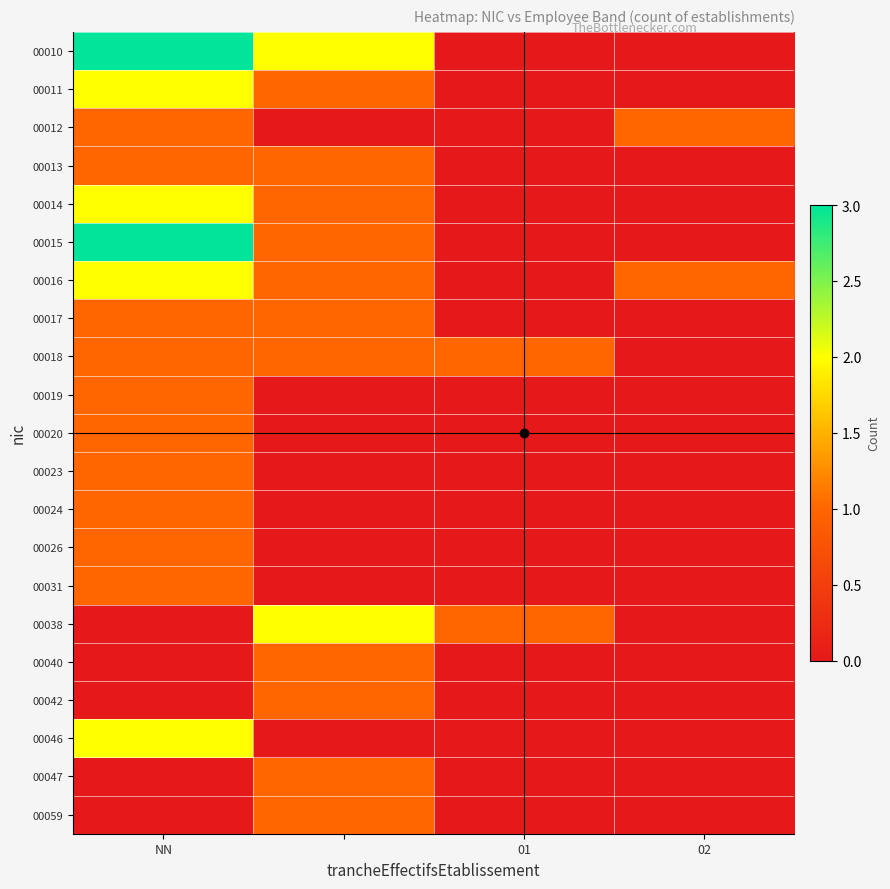

At which category is the sum across all series the highest?

NN